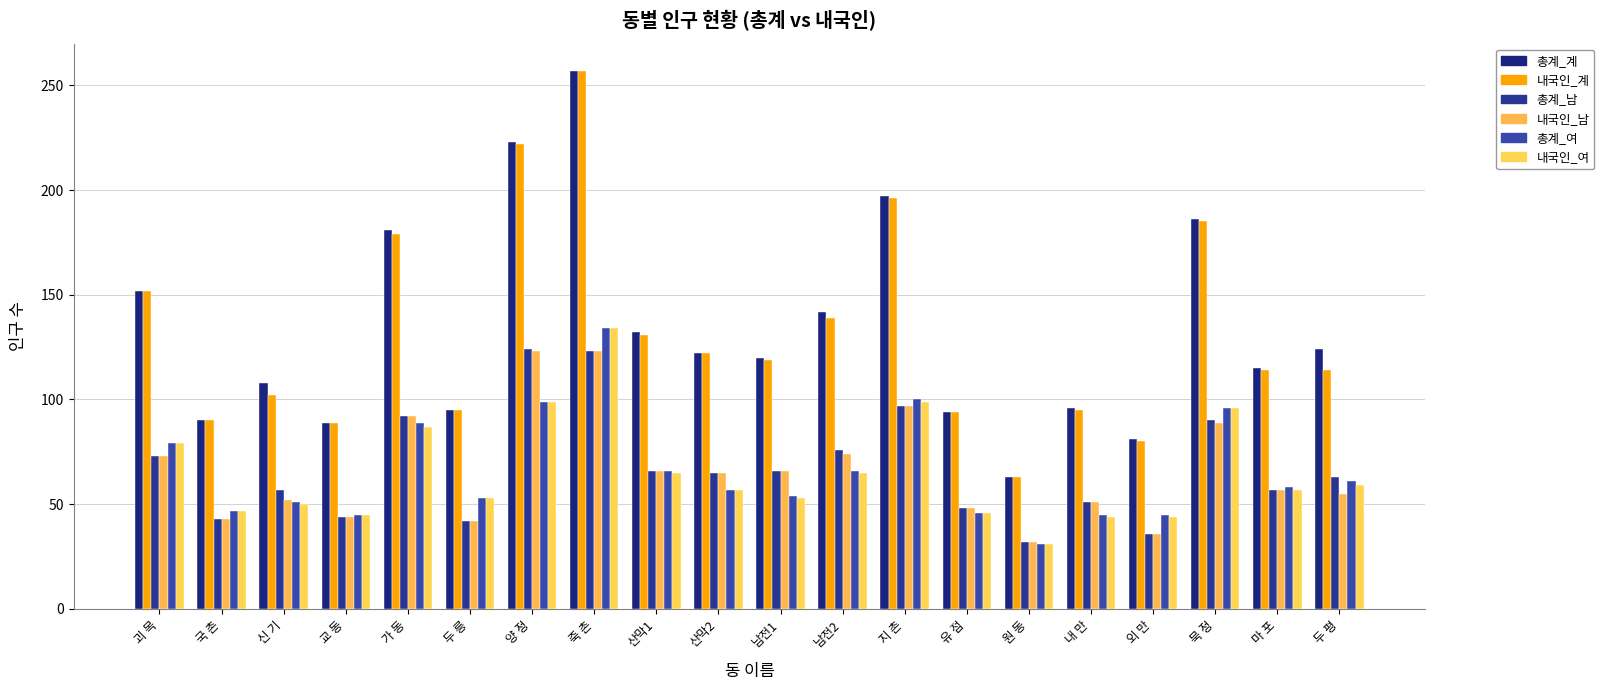

How many distinct data groups are displayed?

6